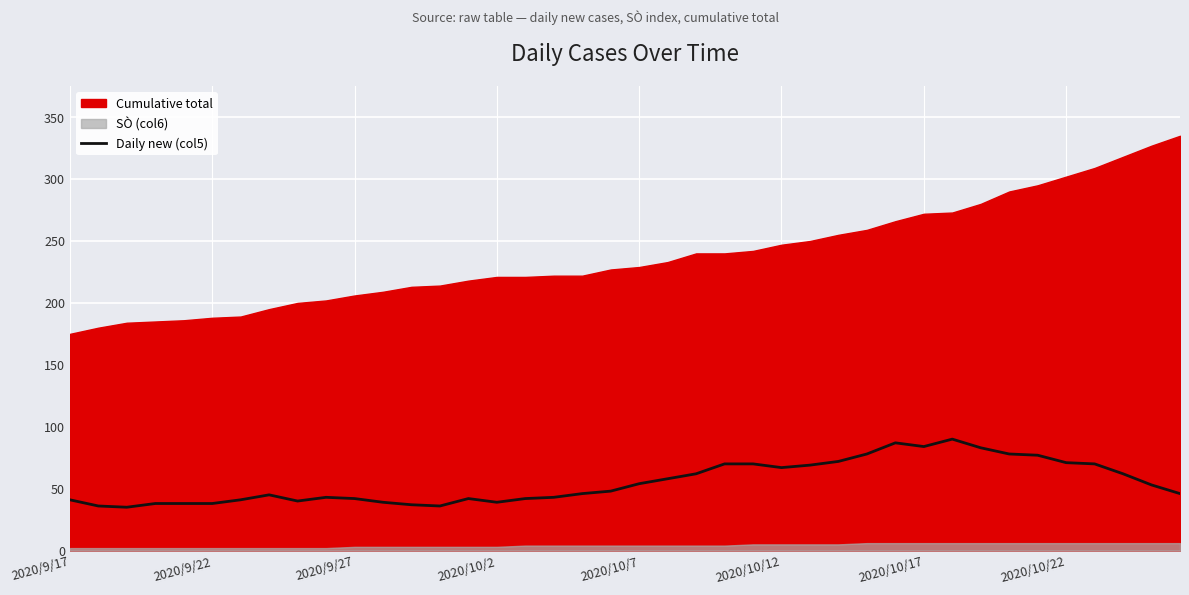

What is the maximum value for Daily new (col5)?

90